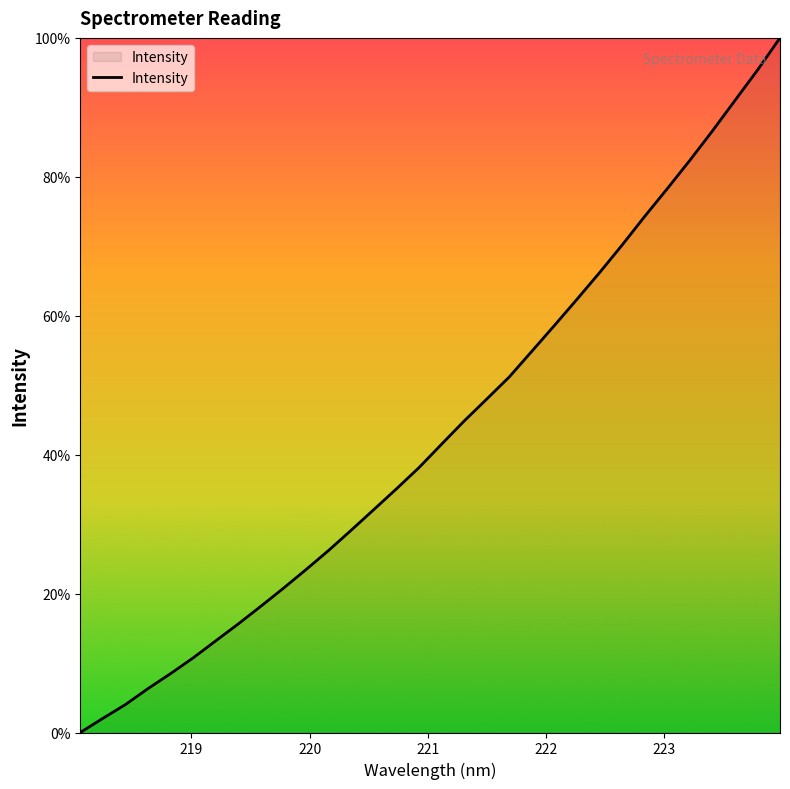

What is the difference between the maximum and minimum values?

100.0